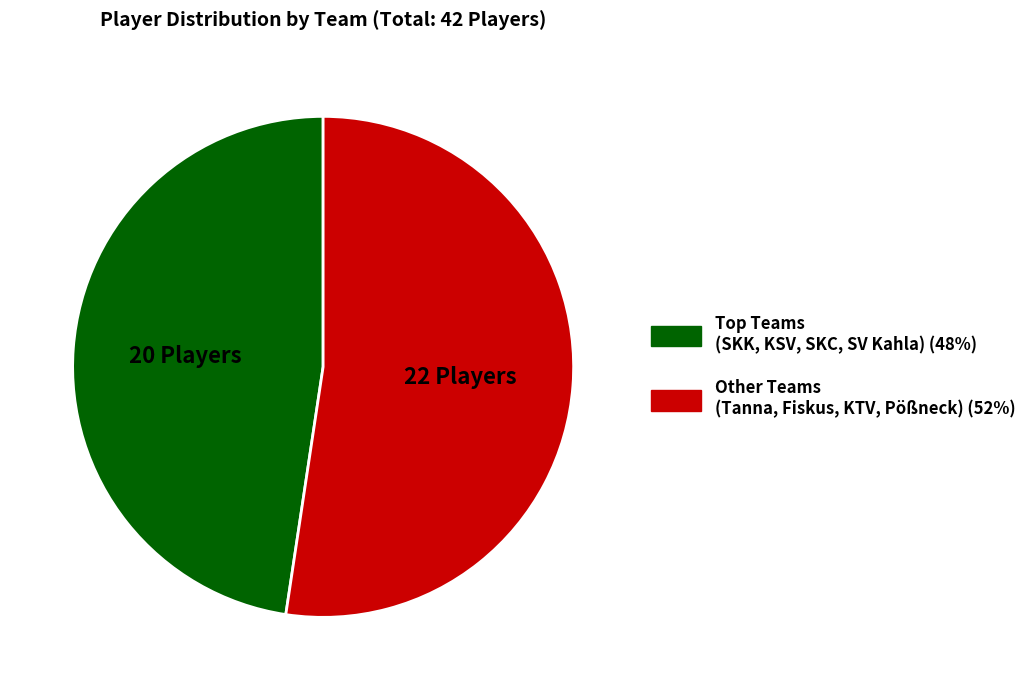

Is there a majority slice in this chart?

Yes